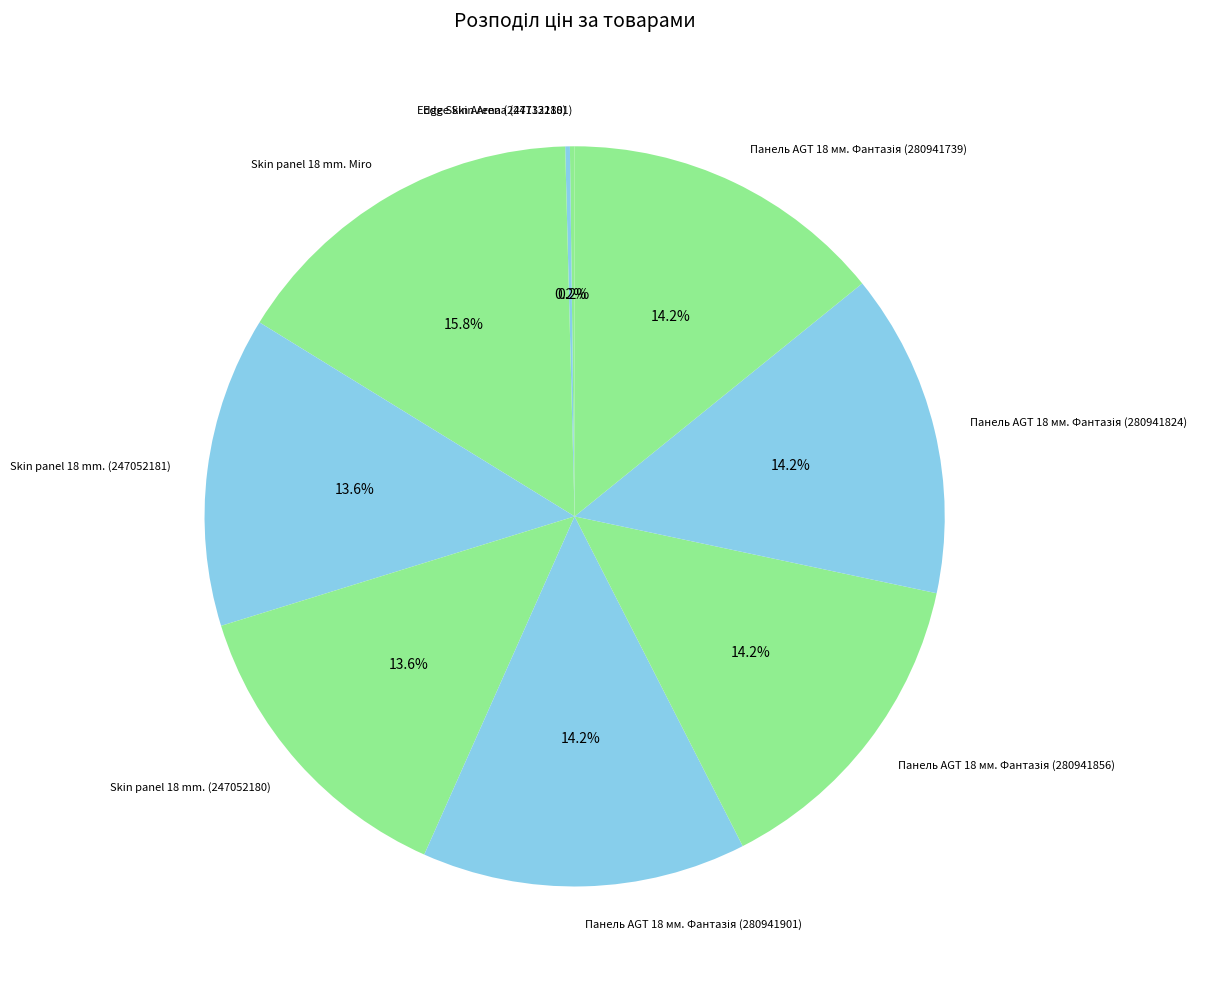

Which slice is the largest?

Skin panel 18 mm. Miro